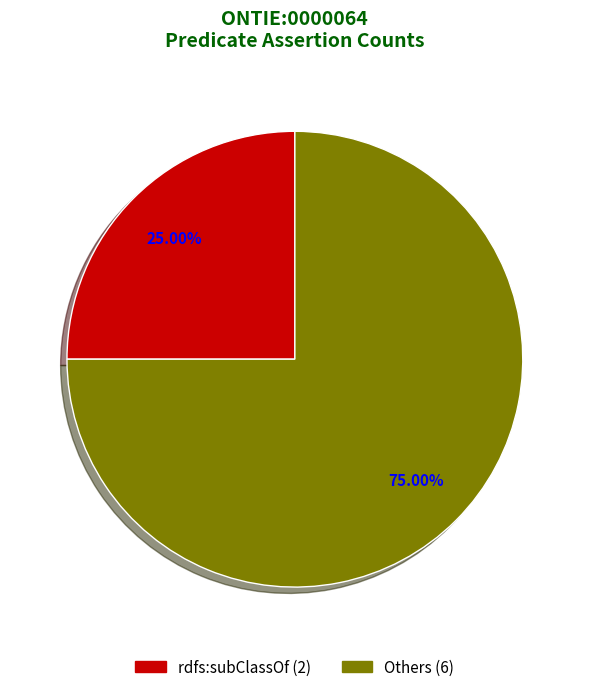

Is there any slice that represents more than half of the pie?

Yes